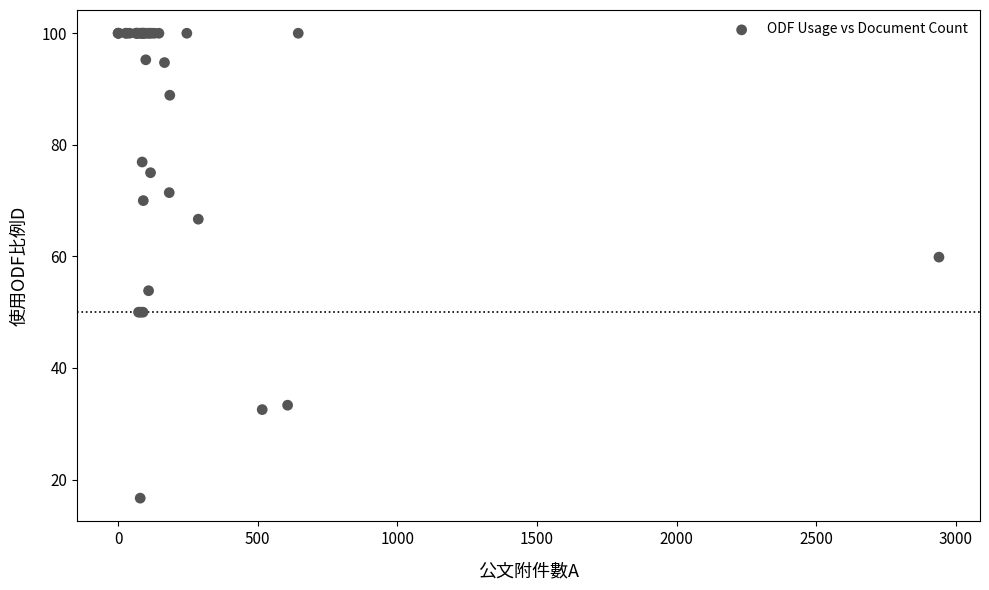

What Y value in the scatter plot is closest to 58?

59.9